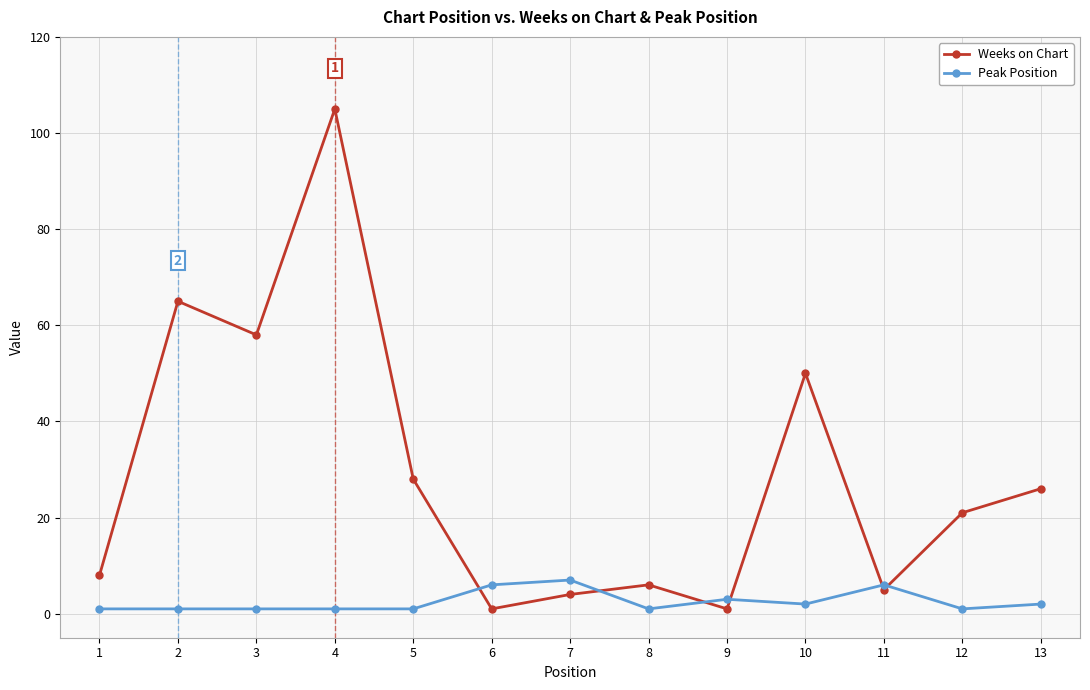

Where does the Weeks on Chart series first go above 21?

2